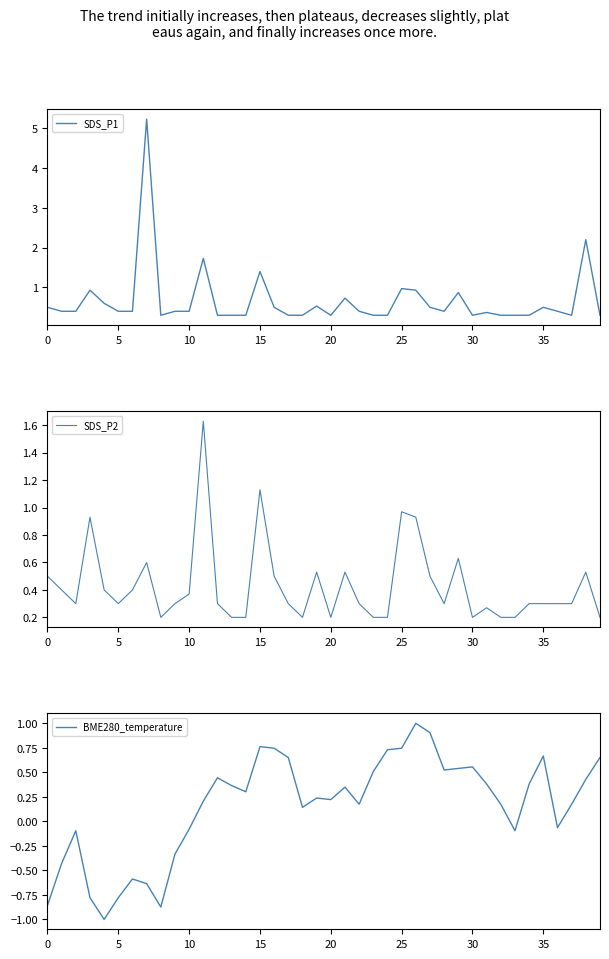

Which series ends up on top after the final intersection of BME280_temperature and SDS_P1?

BME280_temperature